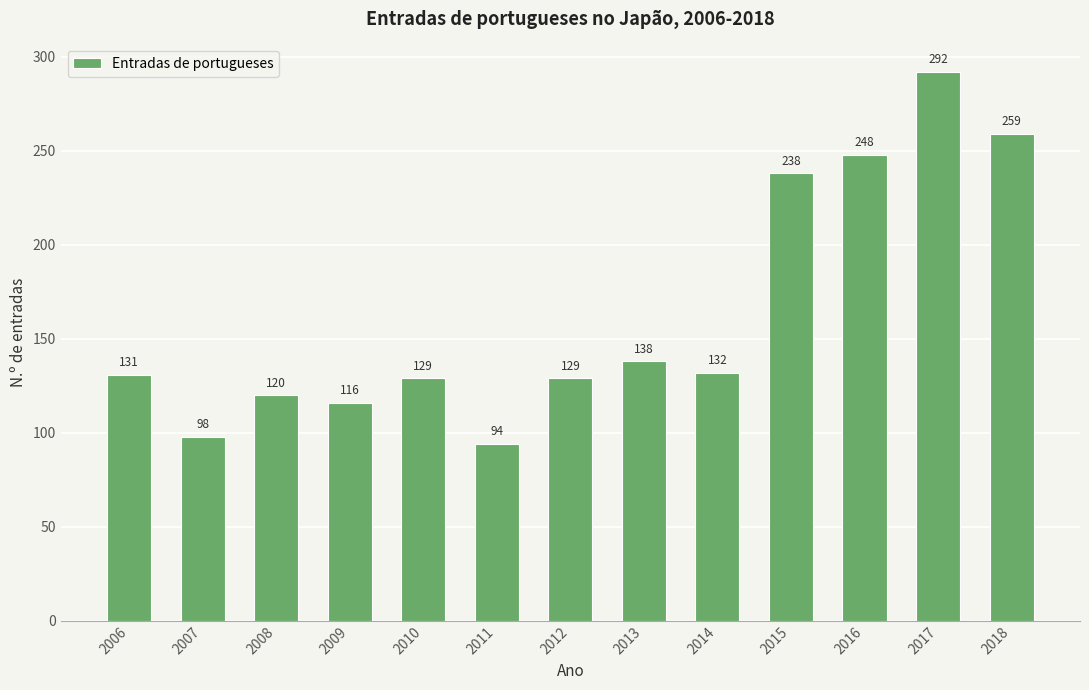

Reading left to right, list all the values displayed in this chart.

131	98	120	116	129	94	129	138	132	238	248	292	259